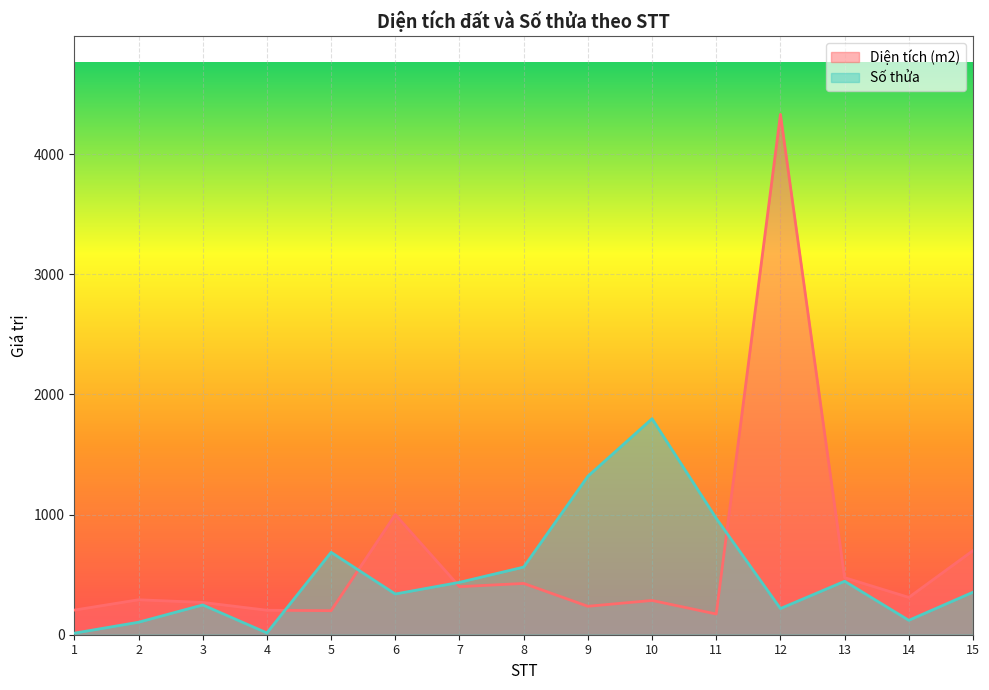

What is the difference between the highest and lowest values at 10?

1512.7